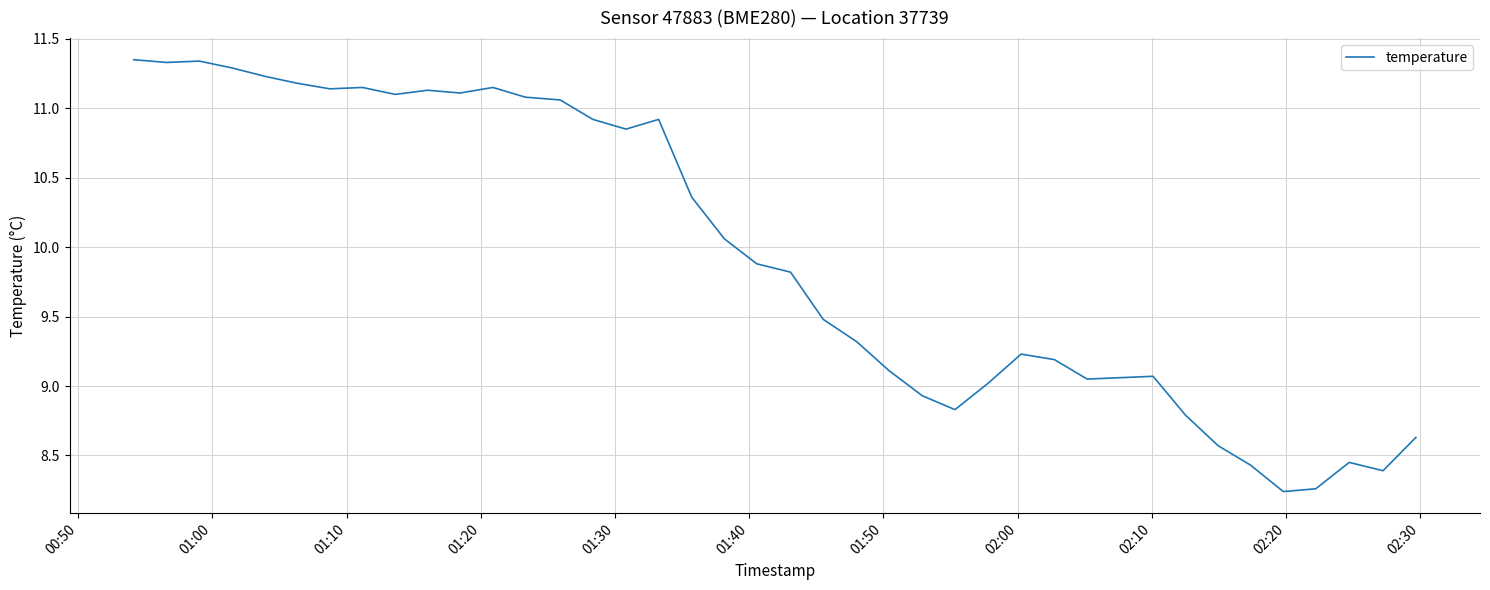

What is the difference between the maximum and minimum values?

3.1